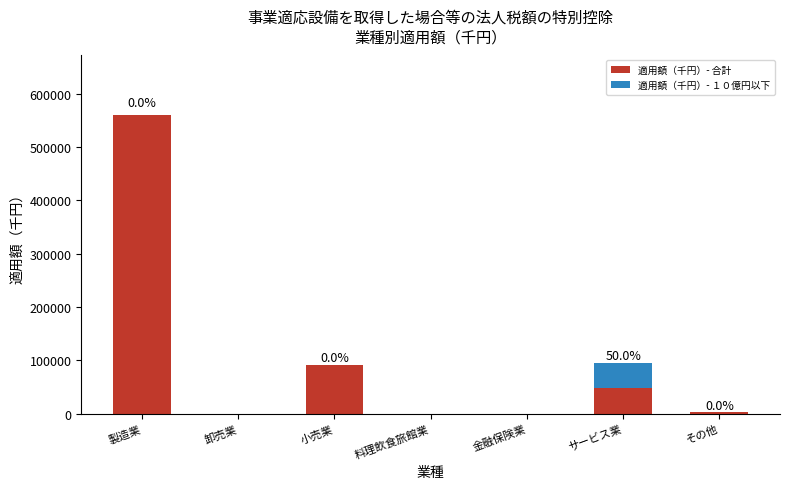

The 適用額（千円）- 合計 series shows 0 at 卸売業. True or false?

True